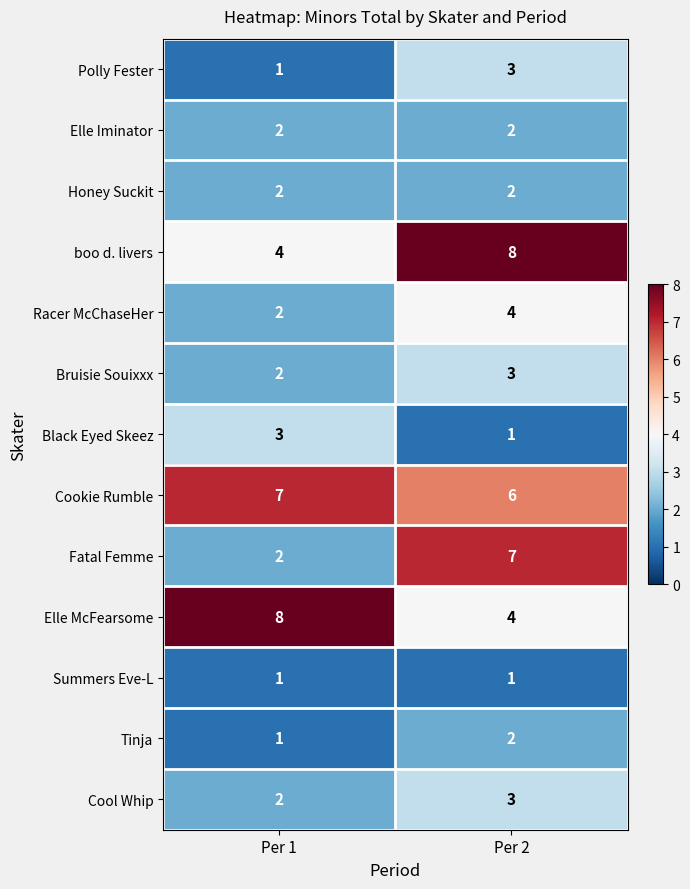

Rank the categories by Tinja value from highest to lowest.

Per 2, Per 1